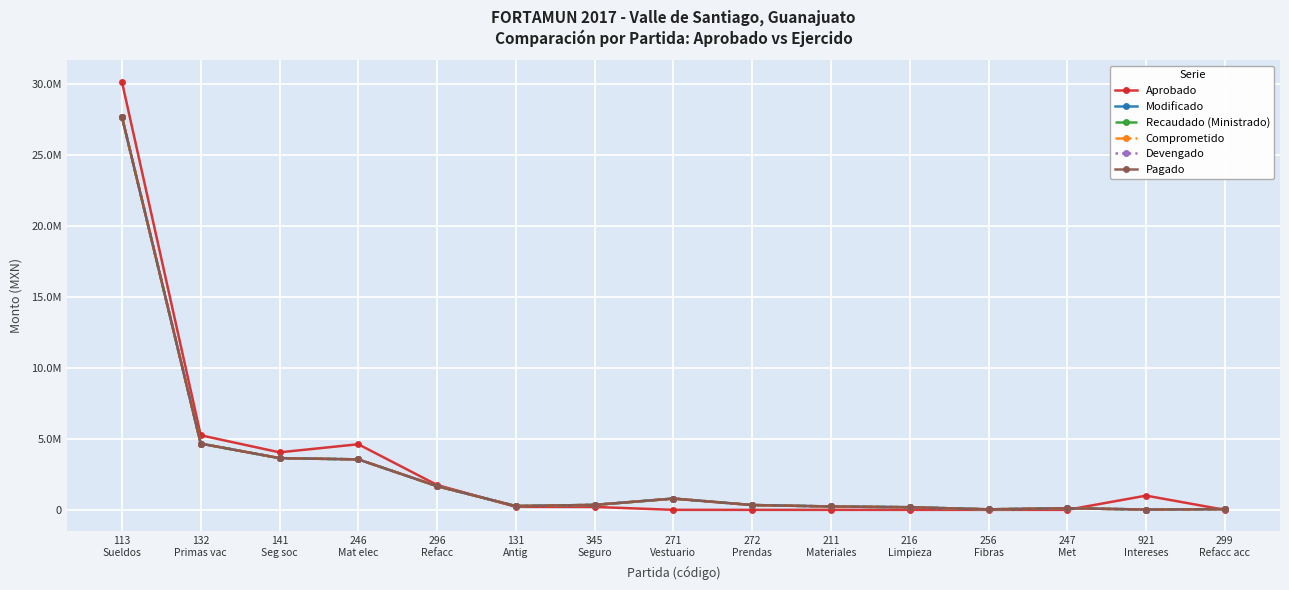

What is the label of the 9th point from the left?

272
Prendas